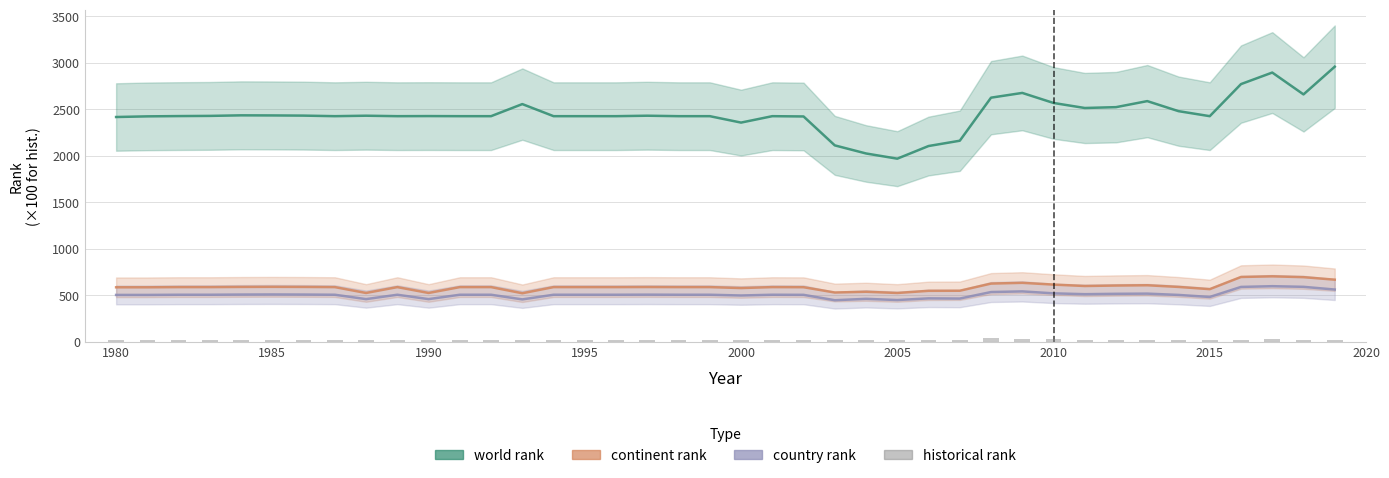

What are all the series names shown in the legend?

world rank, continent rank, country rank, historical rank